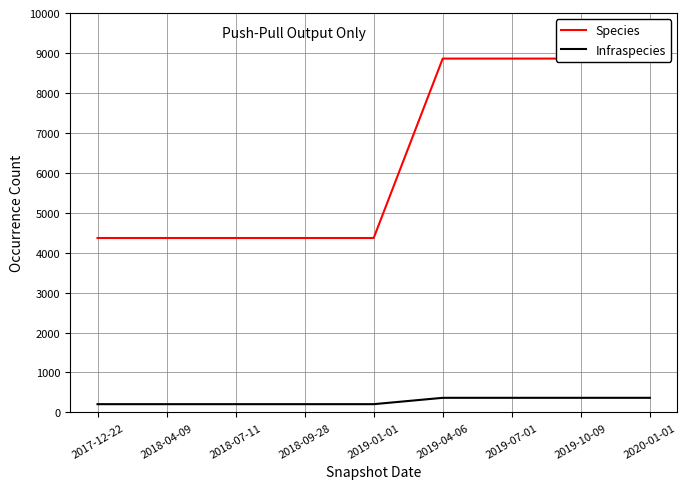

What position from the left is 2019-10-09?

8